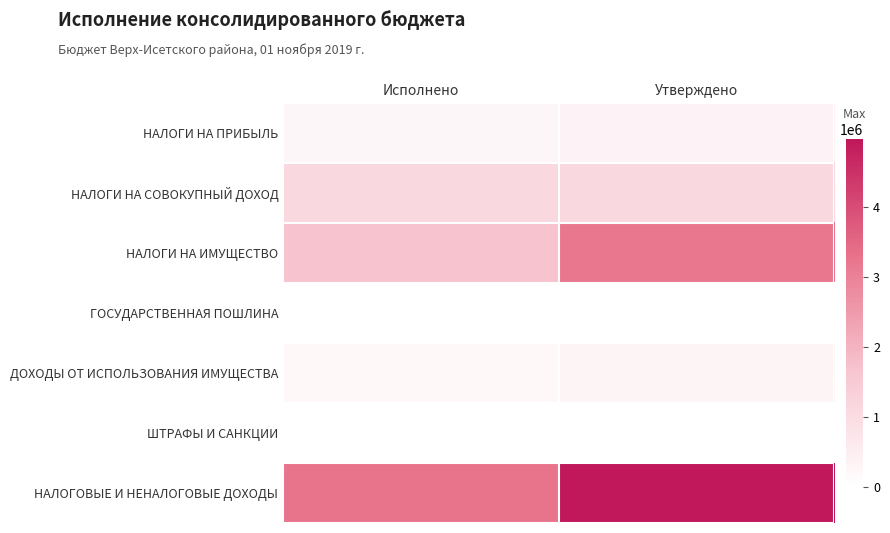

Reading left to right, what are all the values shown in this chart?

НАЛОГИ НА ПРИБЫЛЬ: Исполнено=250764.3	Утверждено=361200.0
НАЛОГИ НА СОВОКУПНЫЙ ДОХОД: Исполнено=1112197.8	Утверждено=1111700.0
НАЛОГИ НА ИМУЩЕСТВО: Исполнено=1693538.6	Утверждено=3191400.0
ГОСУДАРСТВЕННАЯ ПОШЛИНА: Исполнено=8700.0	Утверждено=9600.0
ДОХОДЫ ОТ ИСПОЛЬЗОВАНИЯ ИМУЩЕСТВА: Исполнено=194649.5	Утверждено=297800.0
ШТРАФЫ И САНКЦИИ: Исполнено=100.0	Утверждено=3700.0
НАЛОГОВЫЕ И НЕНАЛОГОВЫЕ ДОХОДЫ: Исполнено=3259950.2	Утверждено=4975400.0